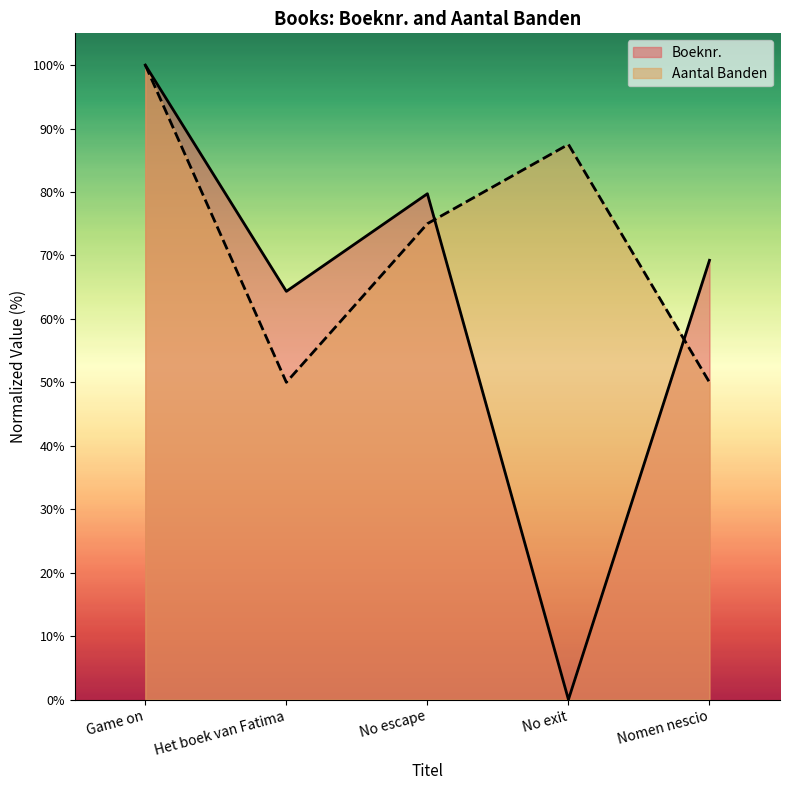

How many lines are shown in the chart?

2